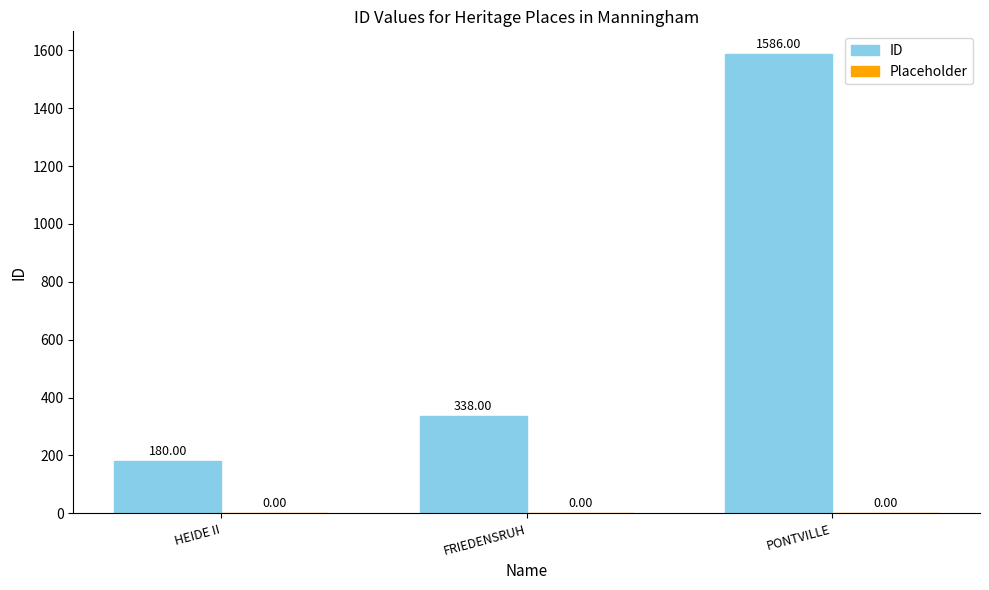

Count the number of data series in this chart.

1